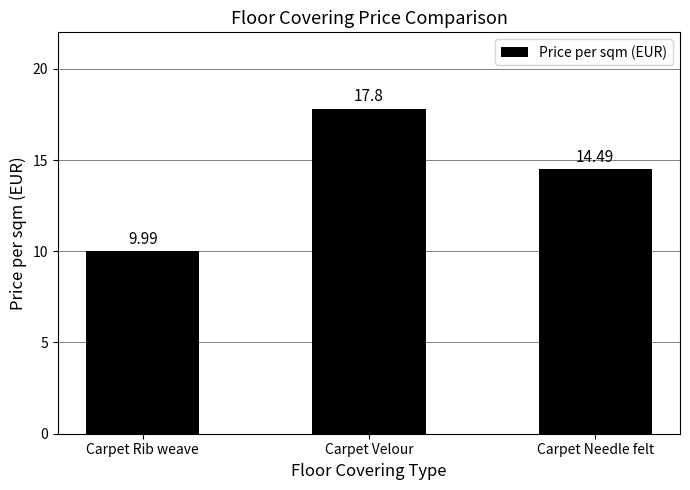

List the labels in order of value, smallest first.

Carpet Rib weave, Carpet Needle felt, Carpet Velour